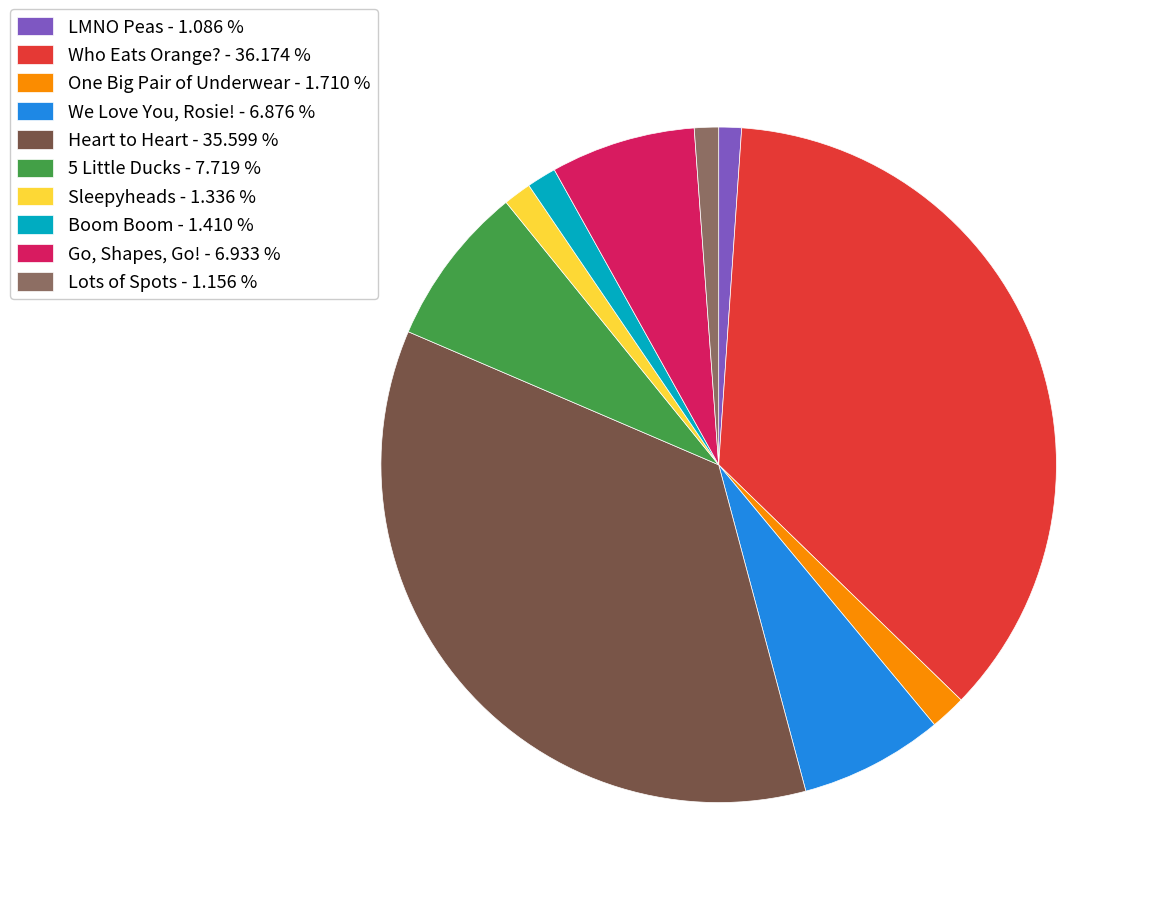

Which has a higher value, Go, Shapes, Go! - 6.933 % or 5 Little Ducks - 7.719 %?

5 Little Ducks - 7.719 %